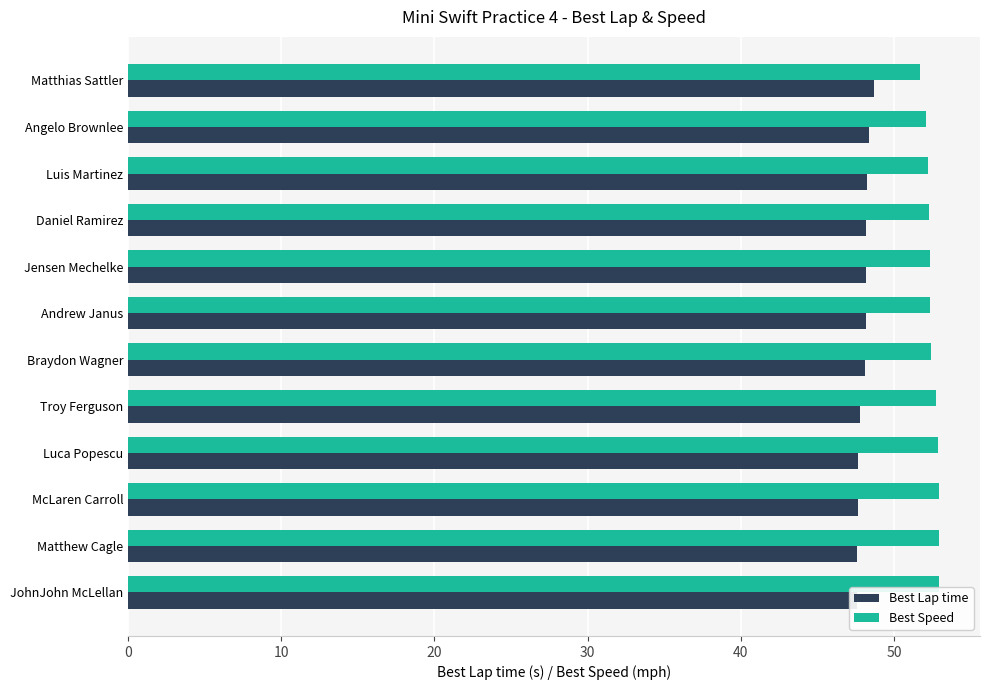

What is the value of the Best Speed bar at the 7th from the left?

52.3